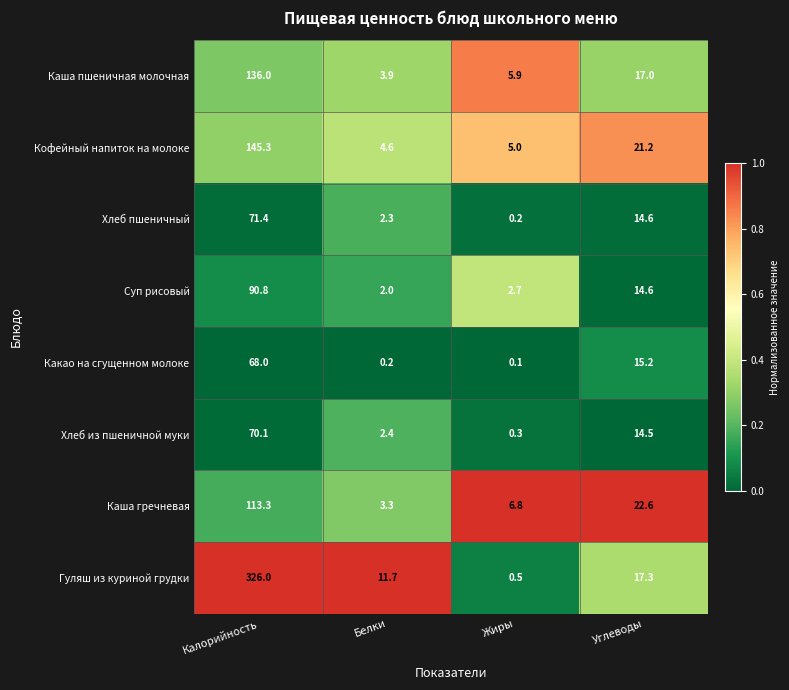

Which series has the largest total across all categories?

Гуляш из куриной грудки